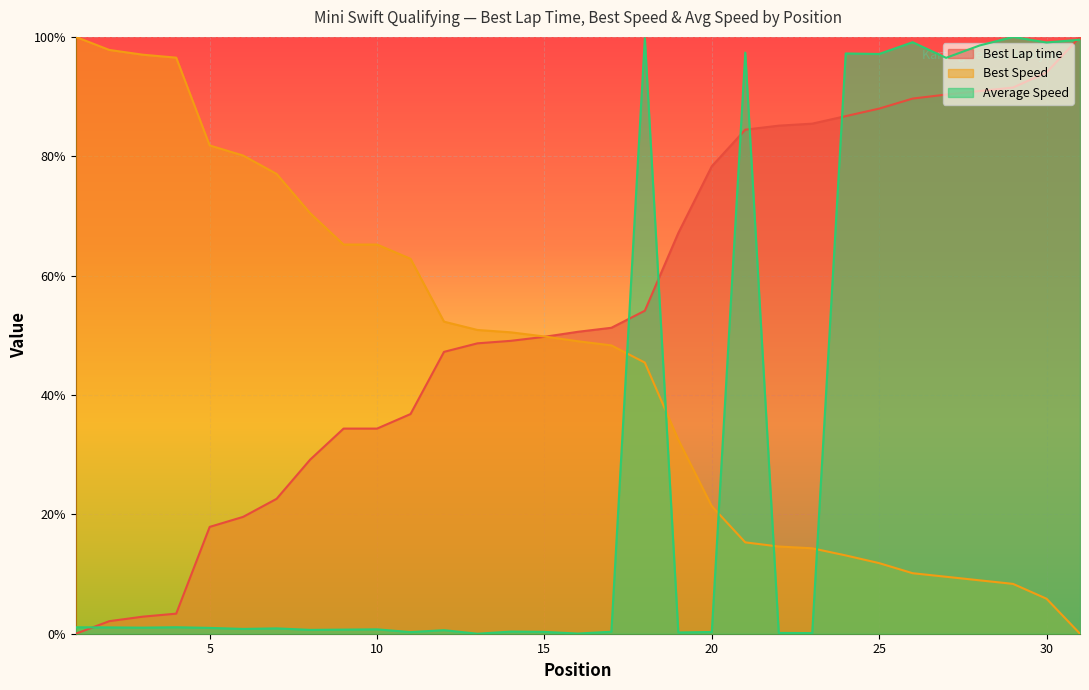

Reading right to left, transcribe all the data shown in this chart.

Best Lap time: 100.0	94.0	91.5	90.9	90.3	89.7	88.0	86.7	85.5	85.1	84.5	78.3	67.1	54.1	51.3	50.6	49.7	49.1	48.7	47.2	36.8	34.4	34.4	29.2	22.6	19.6	17.9	3.4	2.9	2.1	0.0
Best Speed: 0.0	5.9	8.3	8.9	9.5	10.1	11.8	13.1	14.3	14.6	15.3	21.4	32.5	45.4	48.3	49.0	49.8	50.5	50.9	52.3	62.8	65.2	65.2	70.5	77.0	80.1	81.8	96.5	97.0	97.8	100.0
Average Speed: 99.5	99.1	100.0	98.6	96.5	99.1	97.1	97.2	0.1	0.1	97.4	0.3	0.2	99.8	0.3	0.0	0.3	0.4	0.0	0.6	0.3	0.7	0.7	0.6	0.9	0.8	1.0	1.1	1.0	1.1	1.1